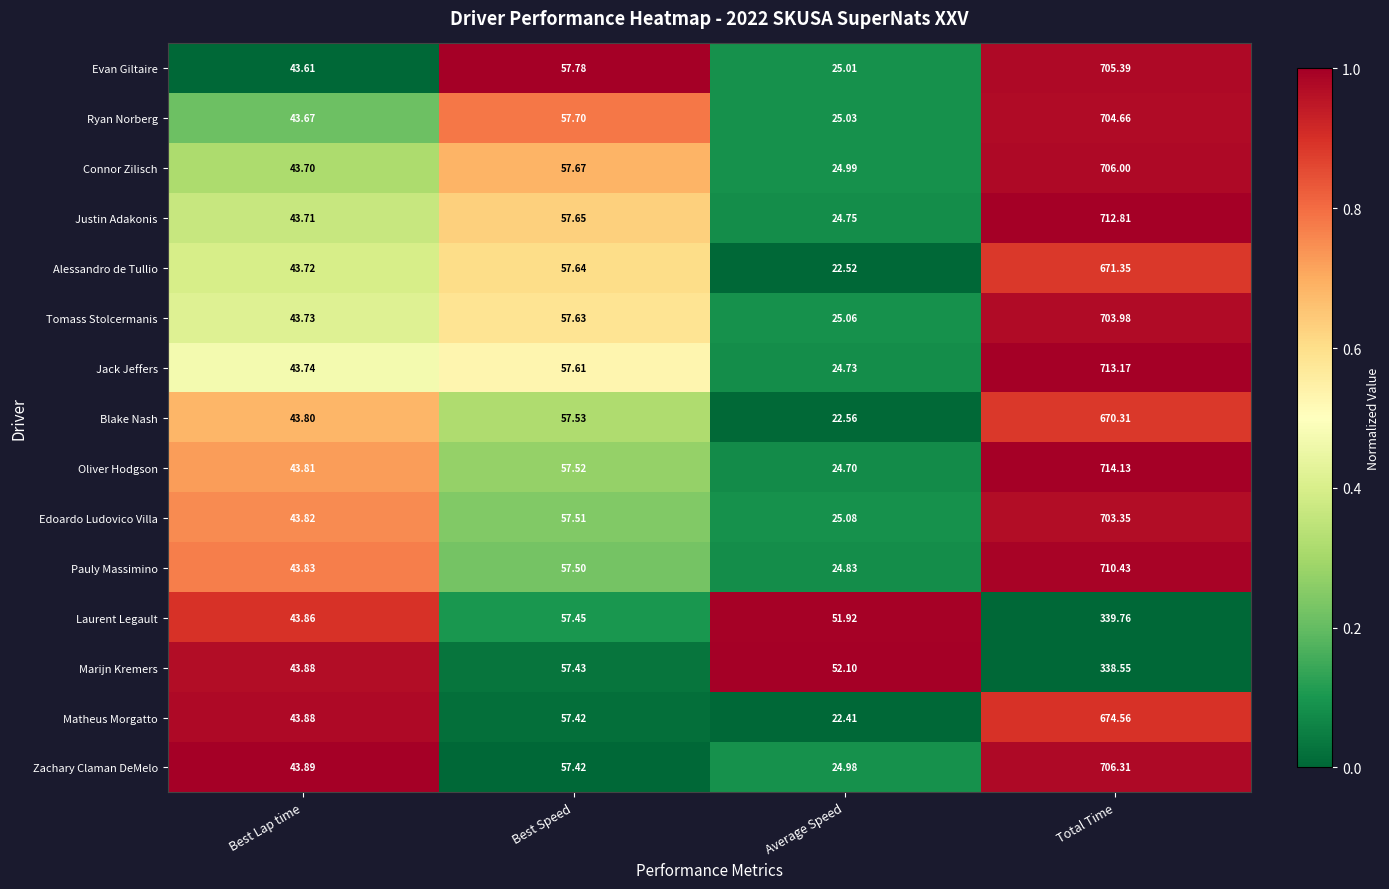

List the labels in order of Laurent Legault value, smallest first.

Best Lap time, Average Speed, Best Speed, Total Time